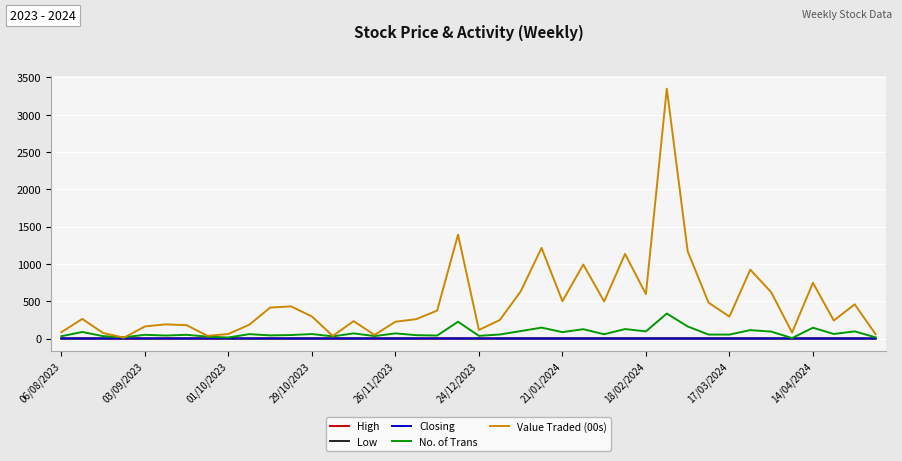

At how many categories does at least one series exceed 3078?

1